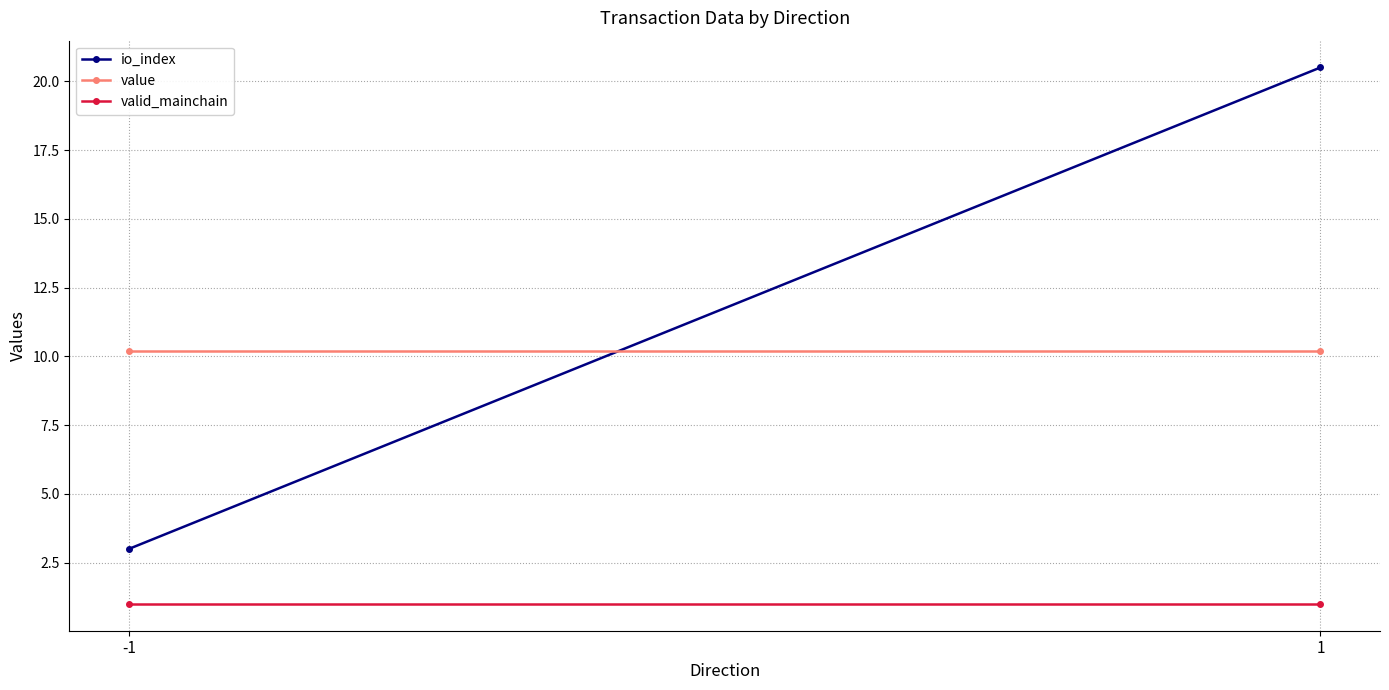

What are all the series names shown in the legend?

io_index, value, valid_mainchain